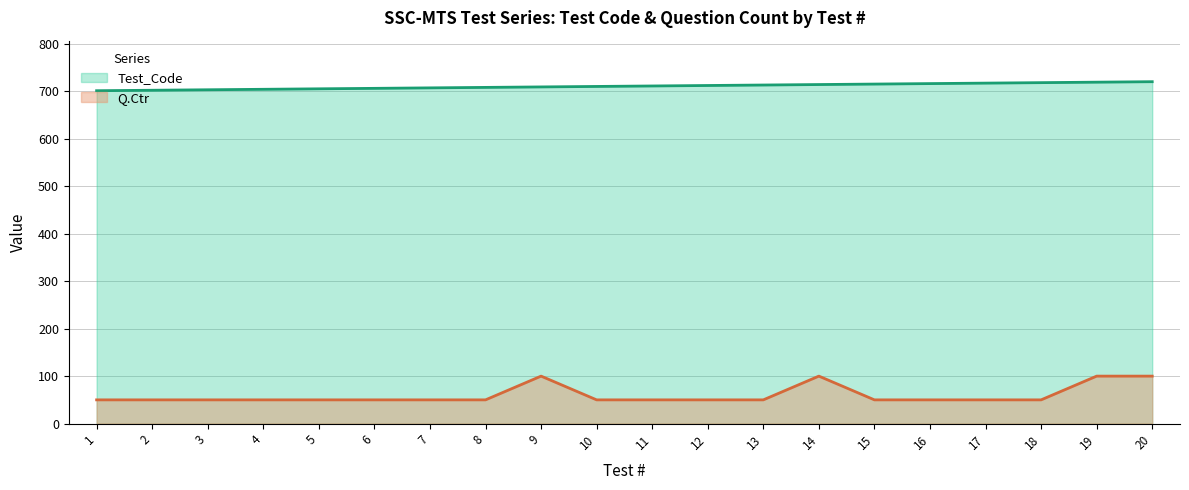

True or false: Q.Ctr has a value of 50 at 7.

True